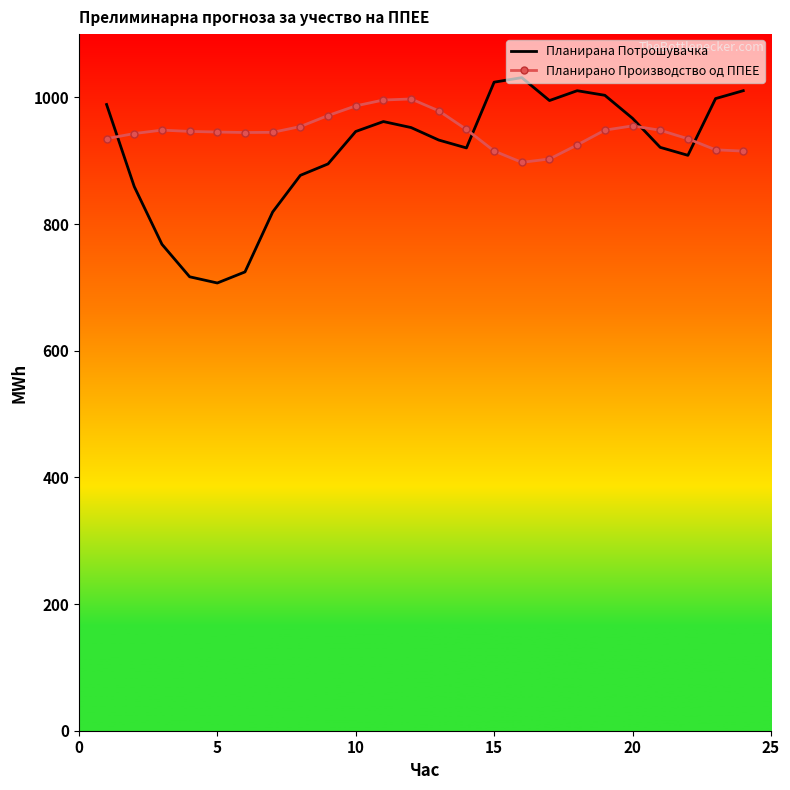

After their last crossing, which series has the higher values: Планирано Производство од ППЕЕ or Планирана Потрошувачка?

Планирана Потрошувачка